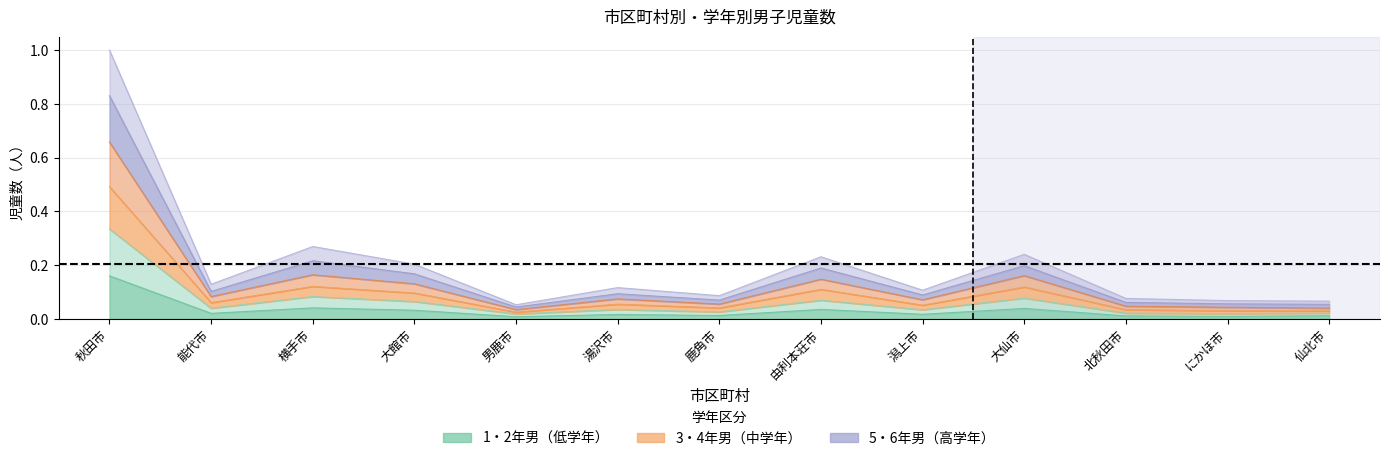

Where is the first local minimum for 2年男?

能代市